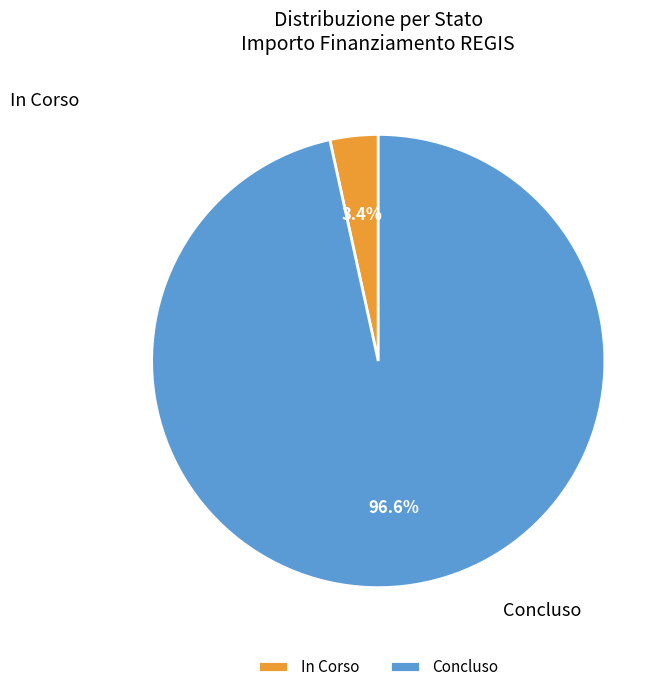

How much of the chart is everything except Concluso?

3.4%